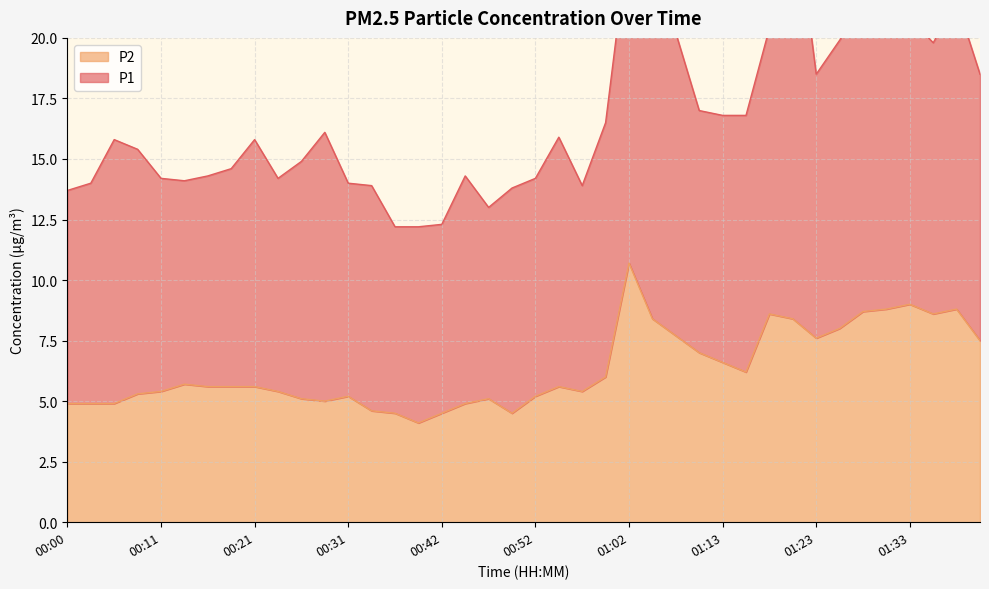

What is the difference between the values at 01:41 and 00:03?

2.6